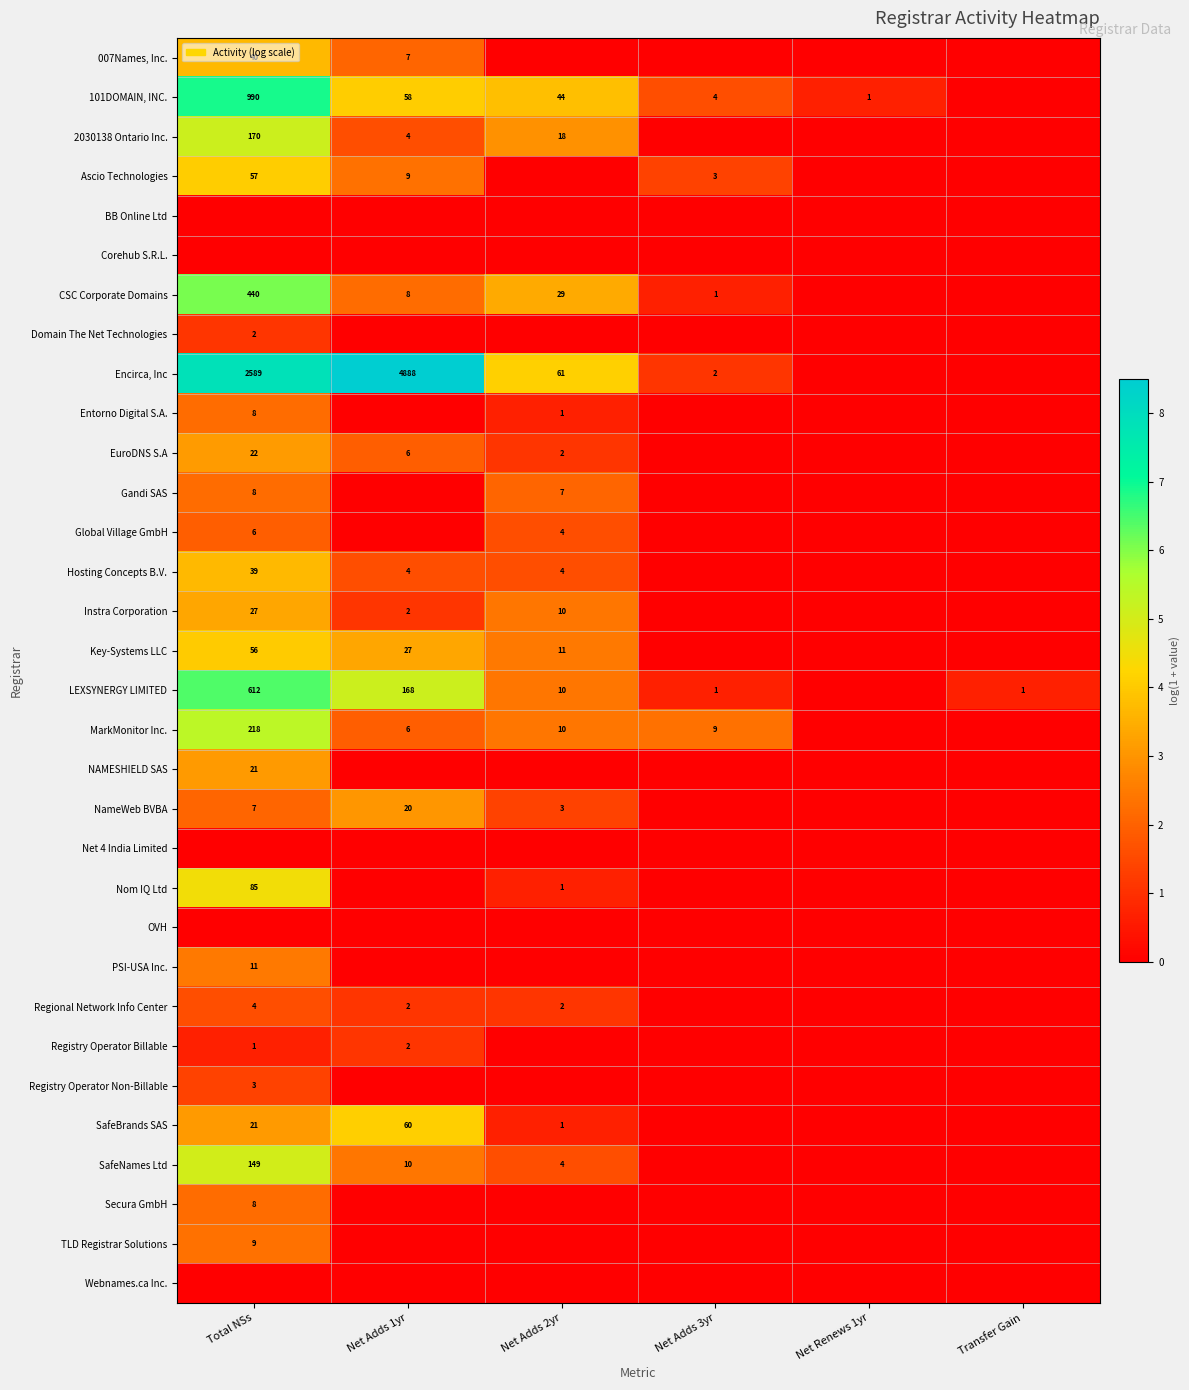

Rank the series by their maximum value, from highest to lowest.

Encirca, Inc, 101DOMAIN, INC., LEXSYNERGY LIMITED, CSC Corporate Domains, MarkMonitor Inc., 2030138 Ontario Inc., SafeNames Ltd, Nom IQ Ltd, SafeBrands SAS, Ascio Technologies, Key-Systems LLC, 007Names, Inc., Hosting Concepts B.V., Instra Corporation, EuroDNS S.A, NAMESHIELD SAS, NameWeb BVBA, PSI-USA Inc., TLD Registrar Solutions, Entorno Digital S.A., Gandi SAS, Secura GmbH, Global Village GmbH, Regional Network Info Center, Registry Operator Non-Billable, Domain The Net Technologies, Registry Operator Billable, BB Online Ltd, Corehub S.R.L., Net 4 India Limited, OVH, Webnames.ca Inc.